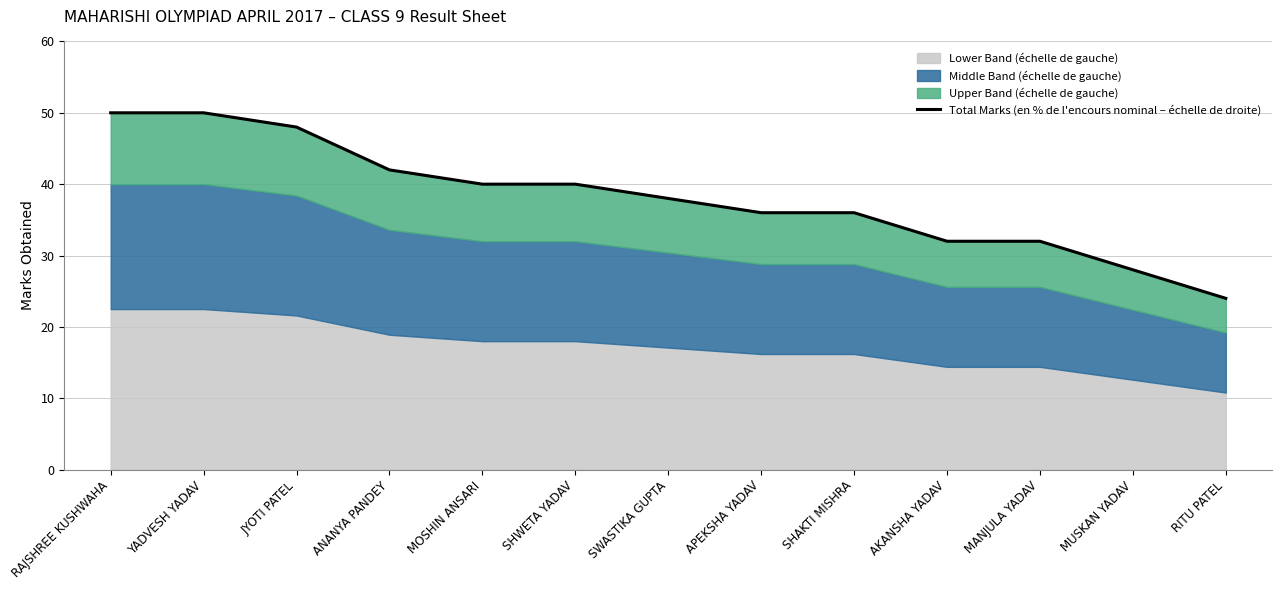

Does the chart have visible grid lines?

Yes